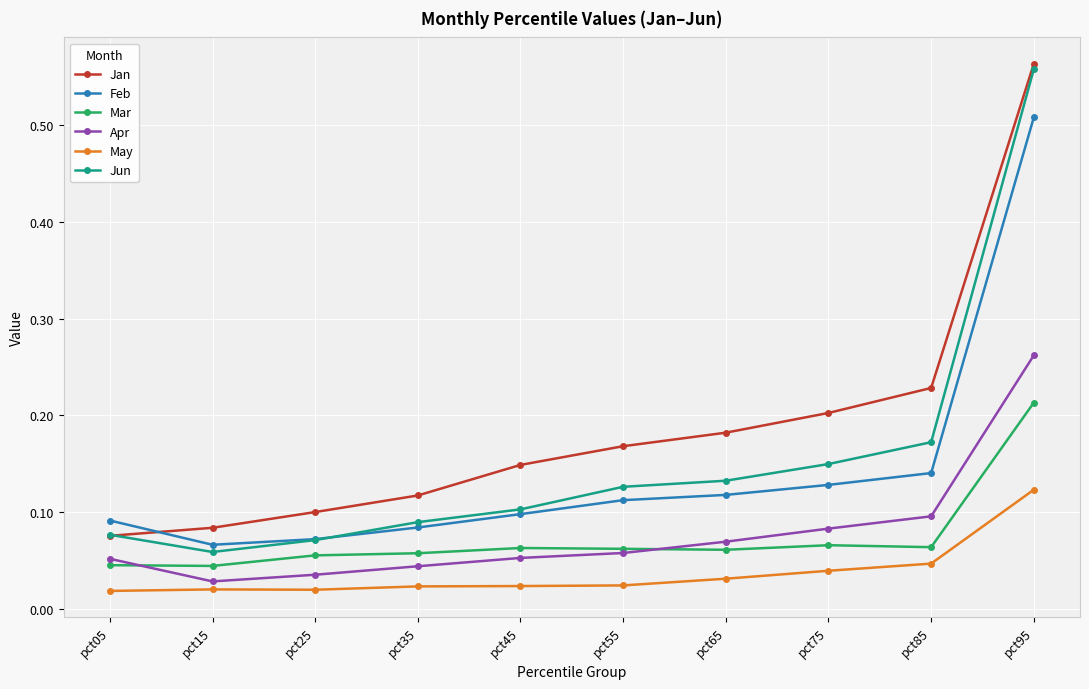

At which label does Jan reach its peak?

pct95